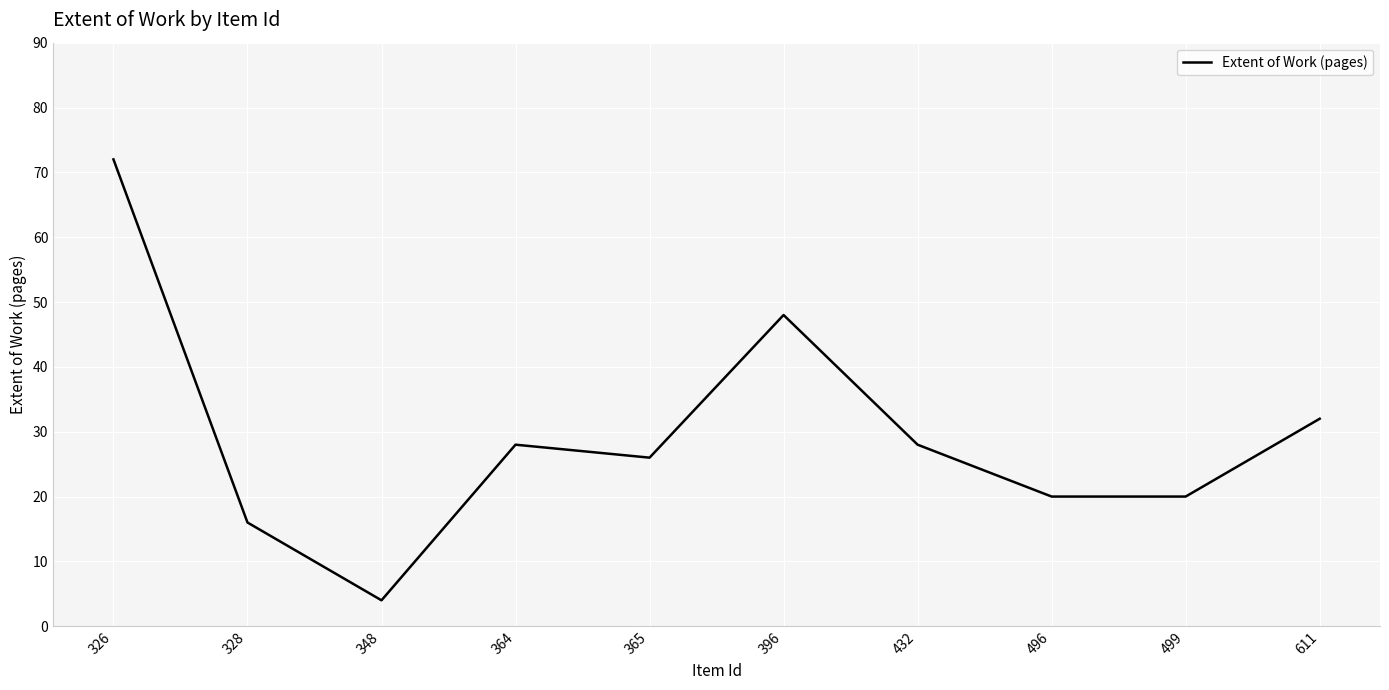

Where is the first local maximum?

364